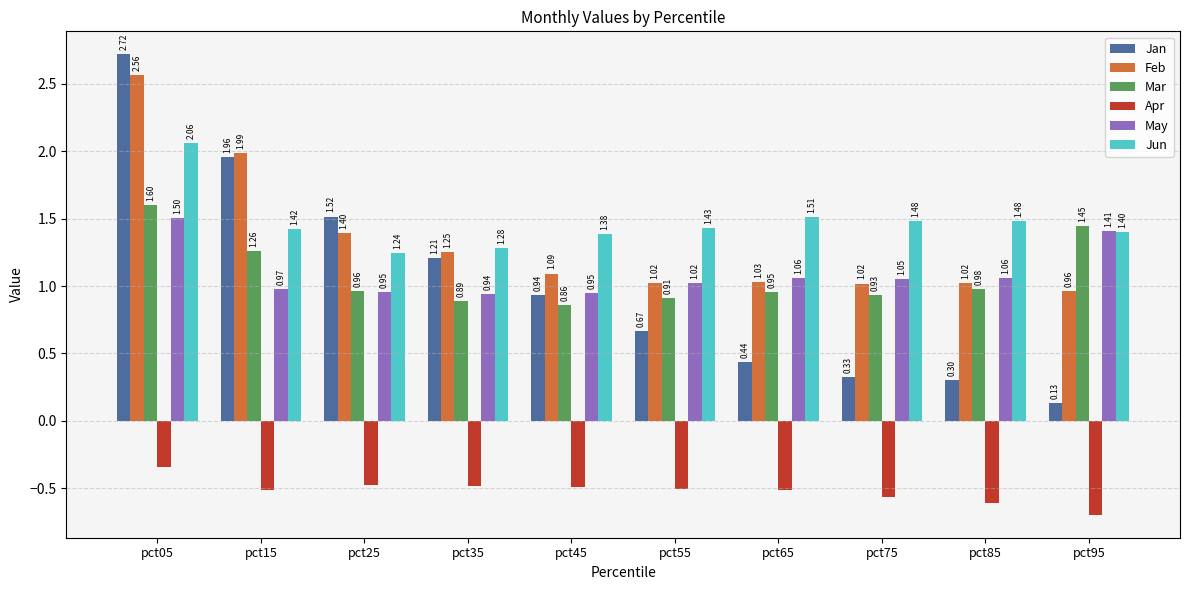

What is the difference between the second highest and minimum values in the Jan series?

1.8